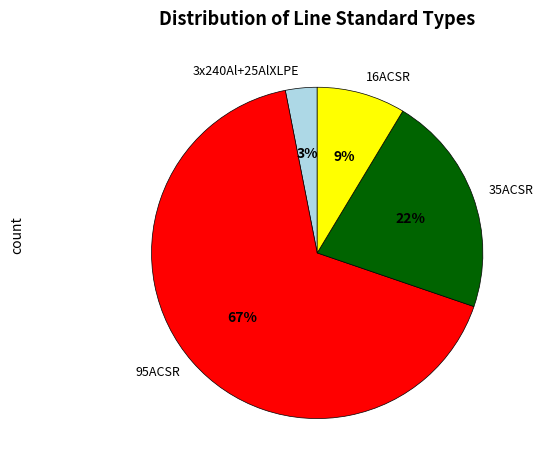

Does any single category account for the majority?

Yes